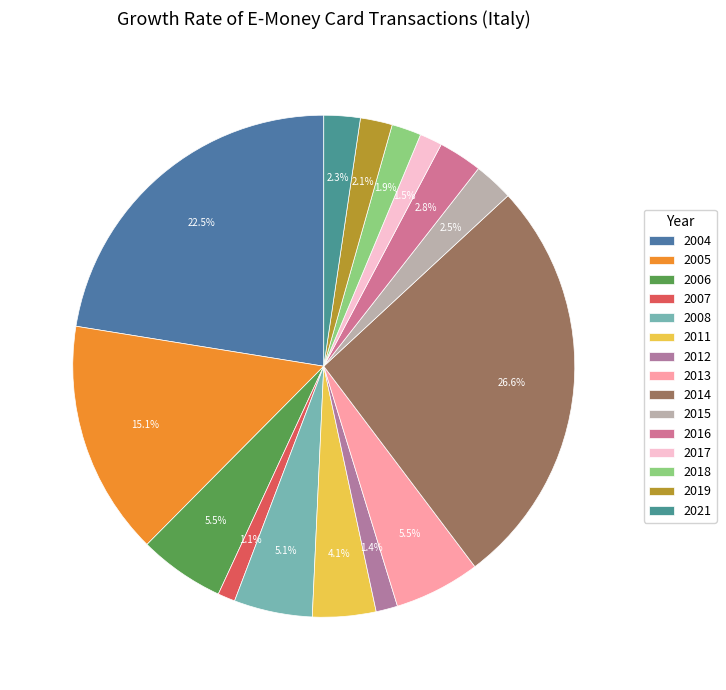

To the nearest percent, what percentage of the pie is 2005?

15%